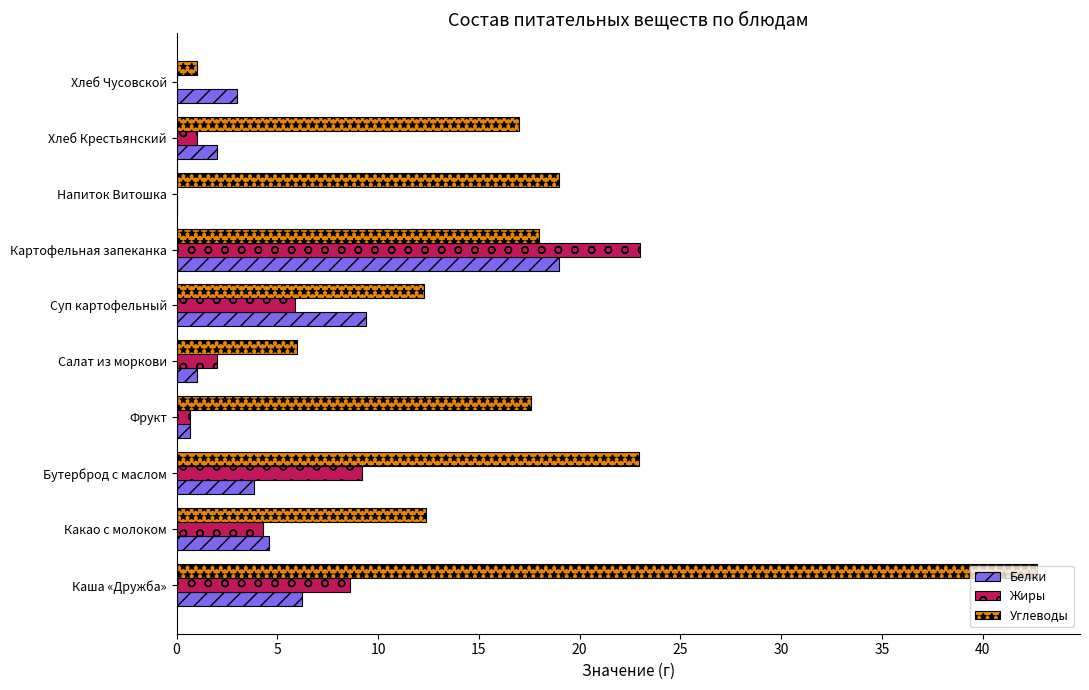

Is the value of Белки at Салат из моркови greater than the value of Жиры at Бутерброд с маслом?

No